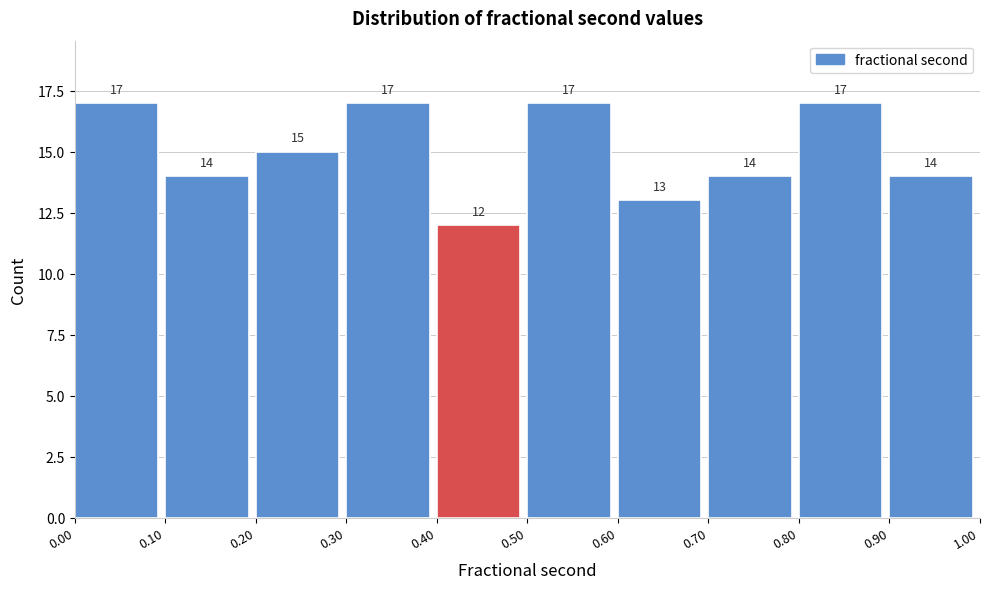

Reading left to right, transcribe this chart: for each bar, give the range it covers on the x-axis and its height.

0.00 to 0.10: 17
0.10 to 0.20: 14
0.20 to 0.30: 15
0.30 to 0.40: 17
0.40 to 0.50: 12
0.50 to 0.60: 17
0.60 to 0.70: 13
0.70 to 0.80: 14
0.80 to 0.90: 17
0.90 to 1.00: 14